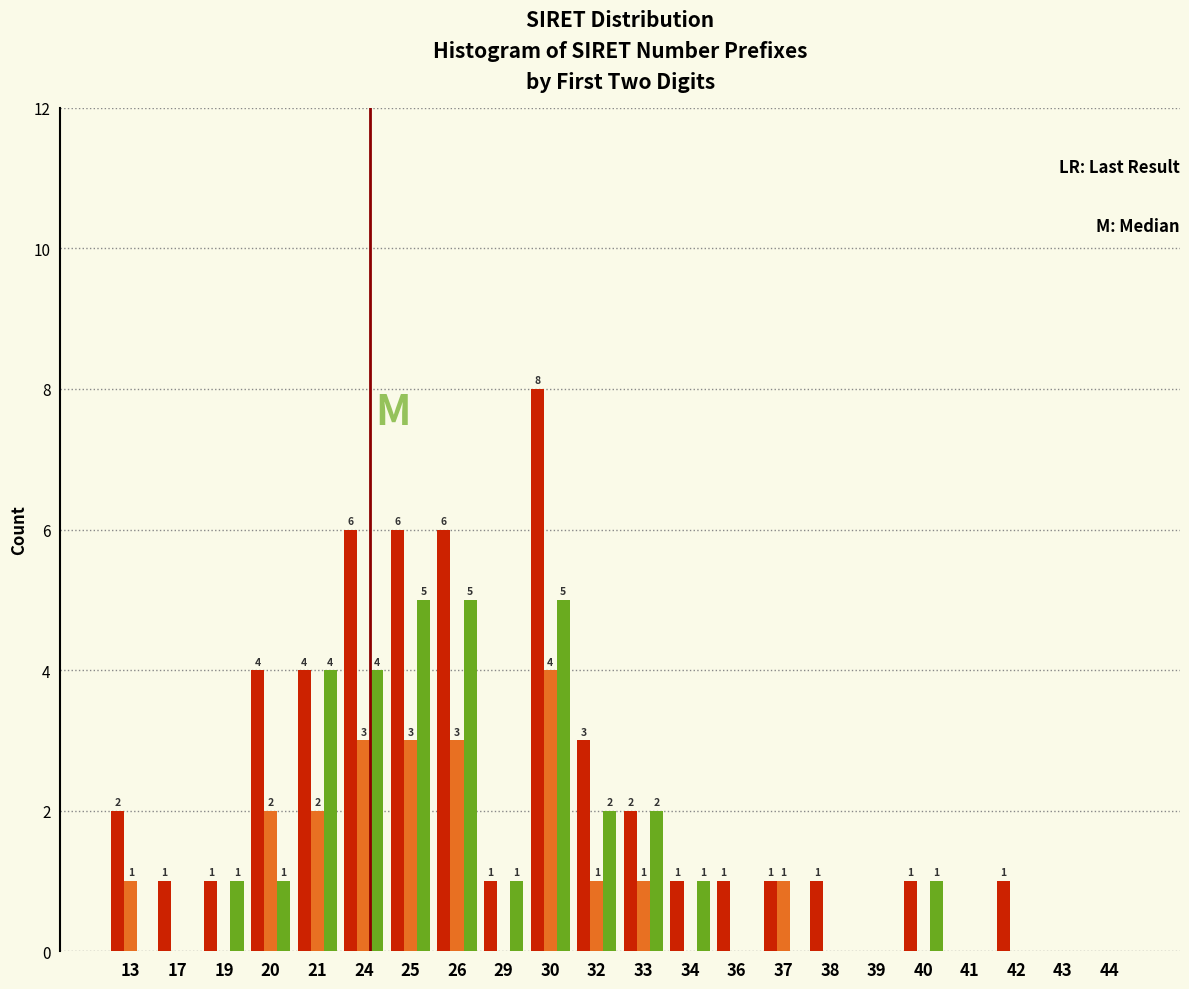

What is the total value across all series at 20?

7